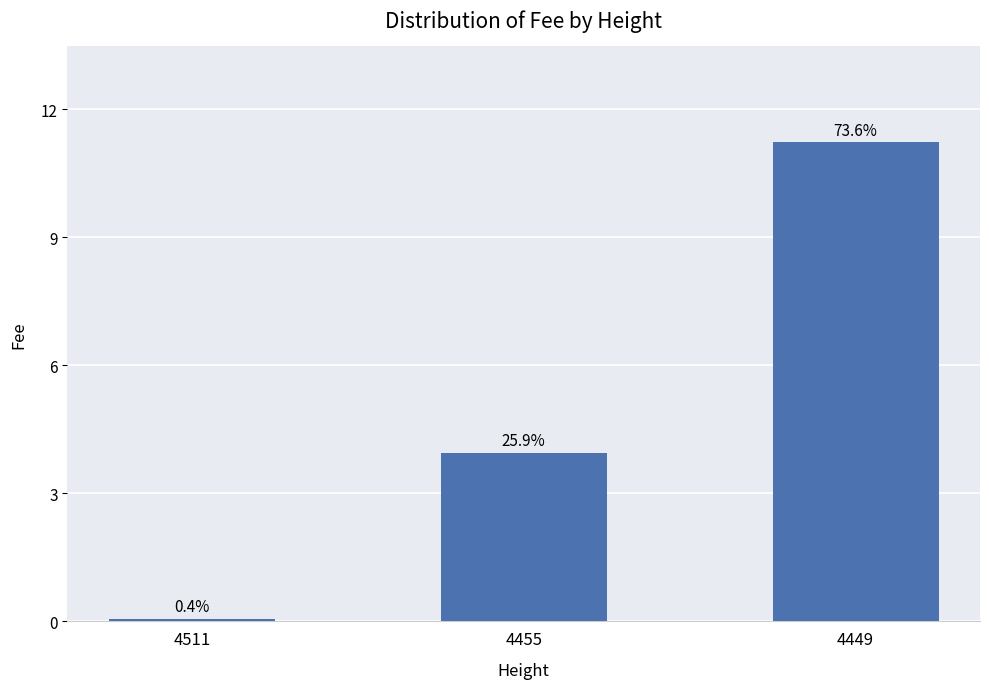

At which label is the value closest to 5?

4455